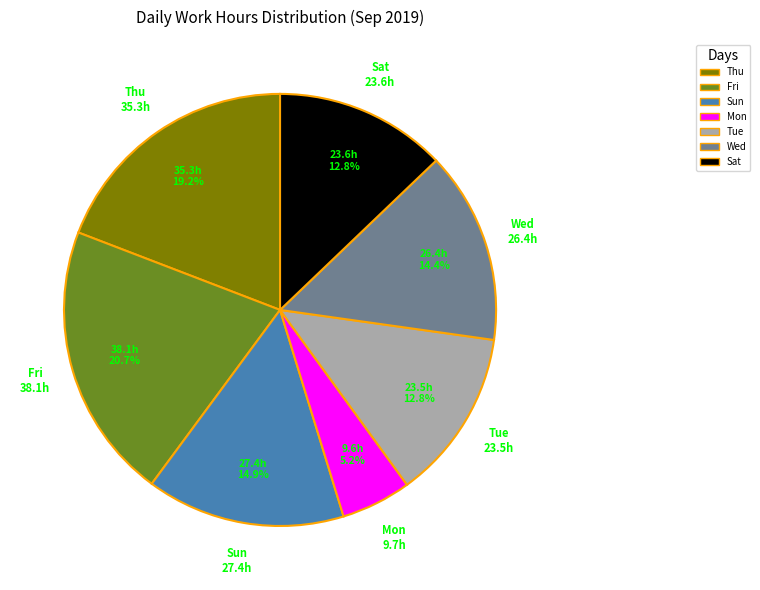

Is there any slice that represents more than half of the pie?

No